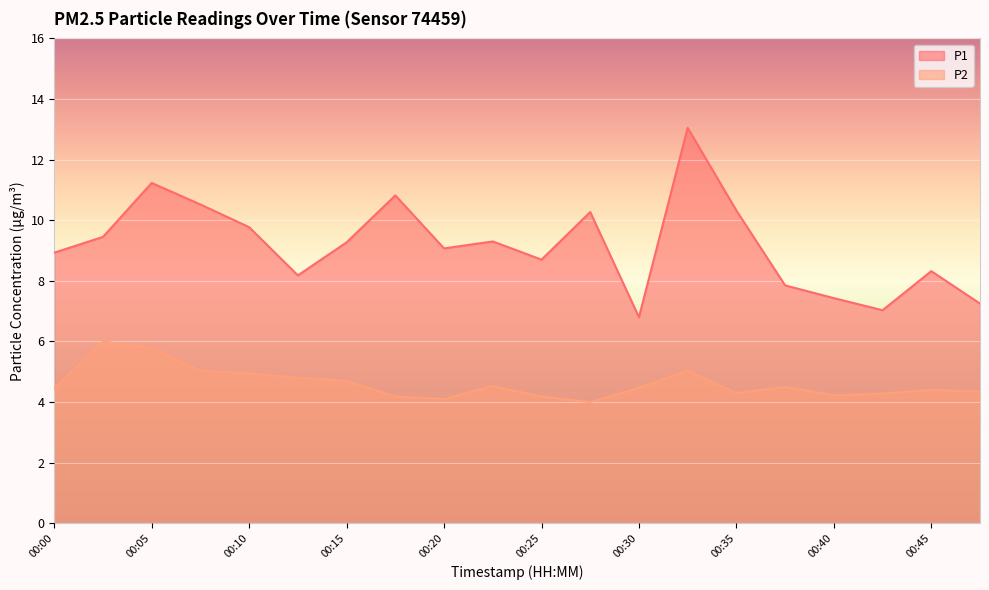

Reading left to right, what are all the values shown in this chart?

P1: 8.9	9.4	11.2	10.5	9.8	8.2	9.3	10.8	9.1	9.3	8.7	10.3	6.8	13.1	10.3	7.8	7.4	7.0	8.3	7.2
P2: 4.5	6.0	5.8	5.0	5.0	4.8	4.7	4.2	4.1	4.5	4.2	4.0	4.5	5.0	4.3	4.5	4.2	4.3	4.4	4.3